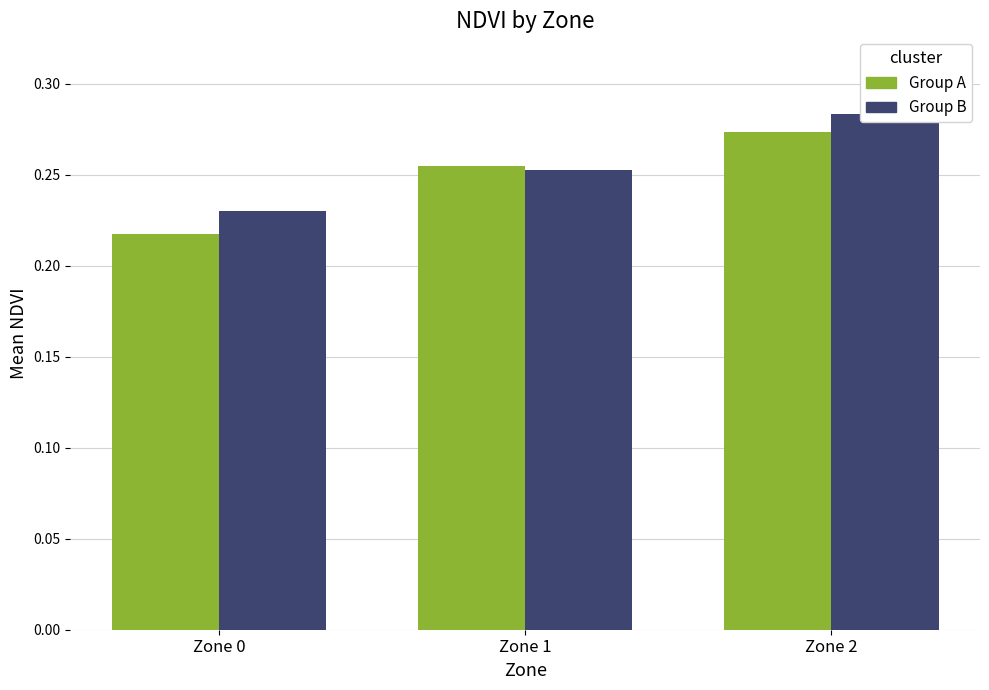

What are all the series names shown in the legend?

Group A (first half), Group B (second half)